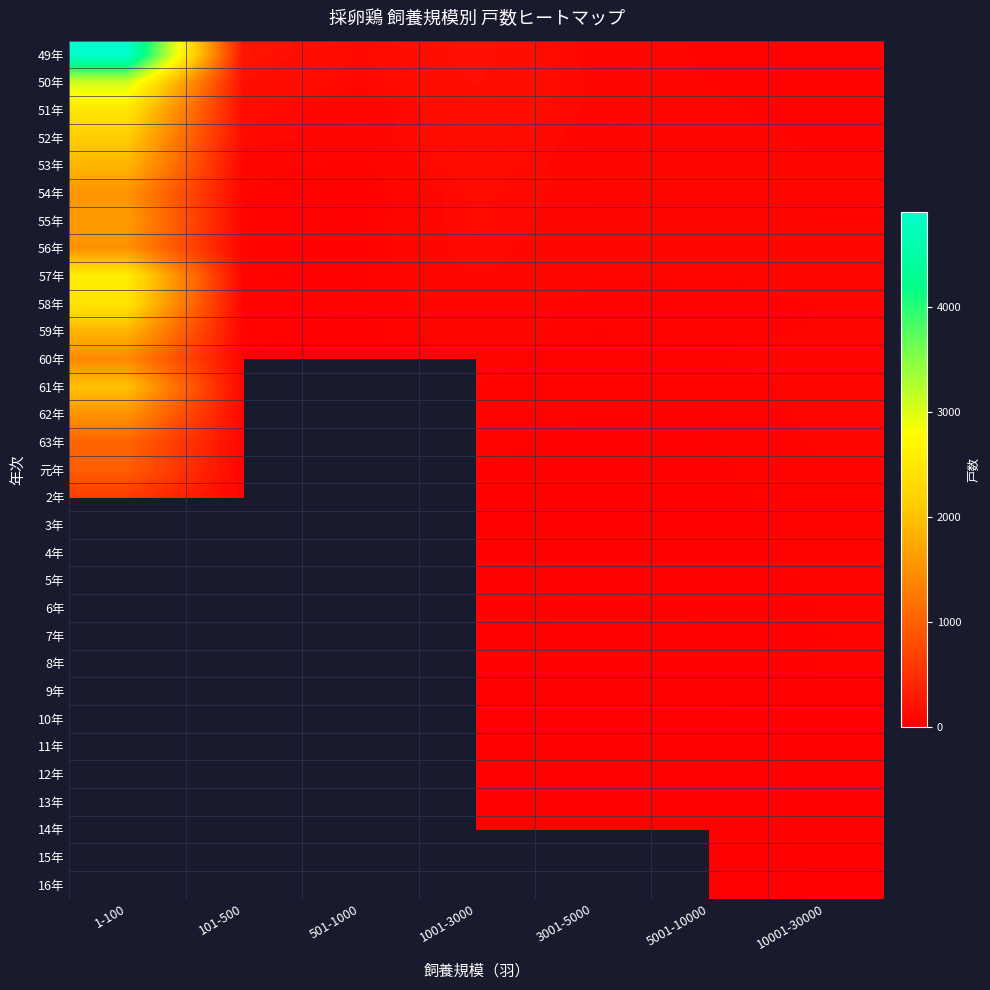

How many categories are shown in the chart?

7